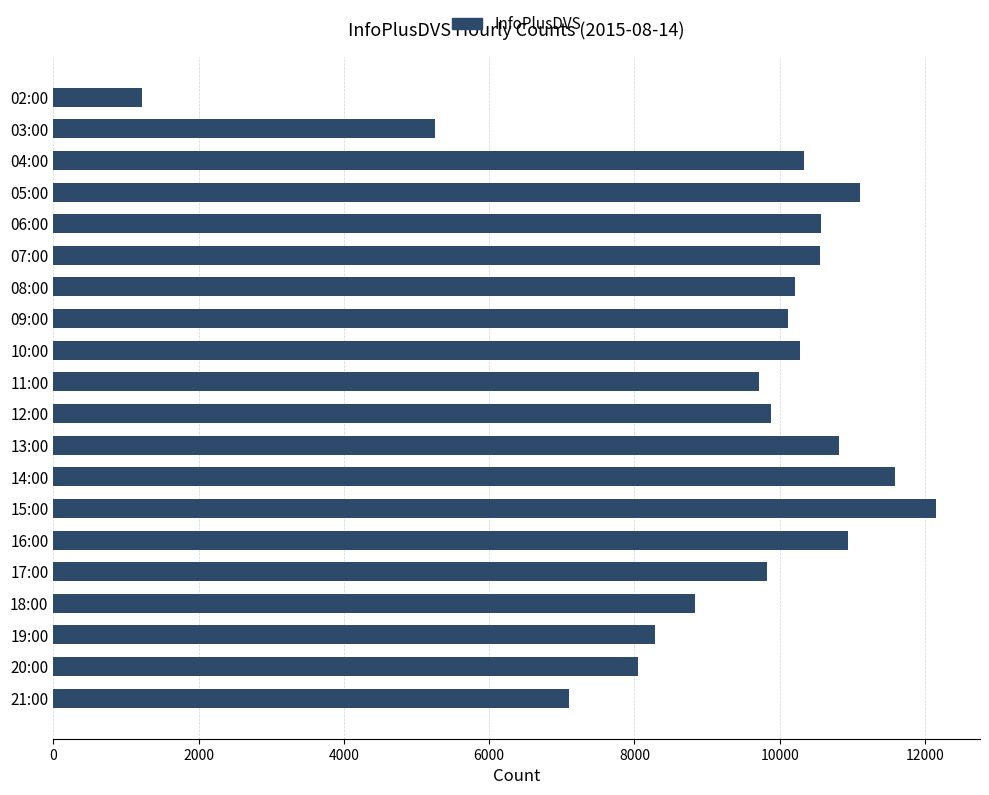

What is the label of the 11th bar from the bottom?

11:00